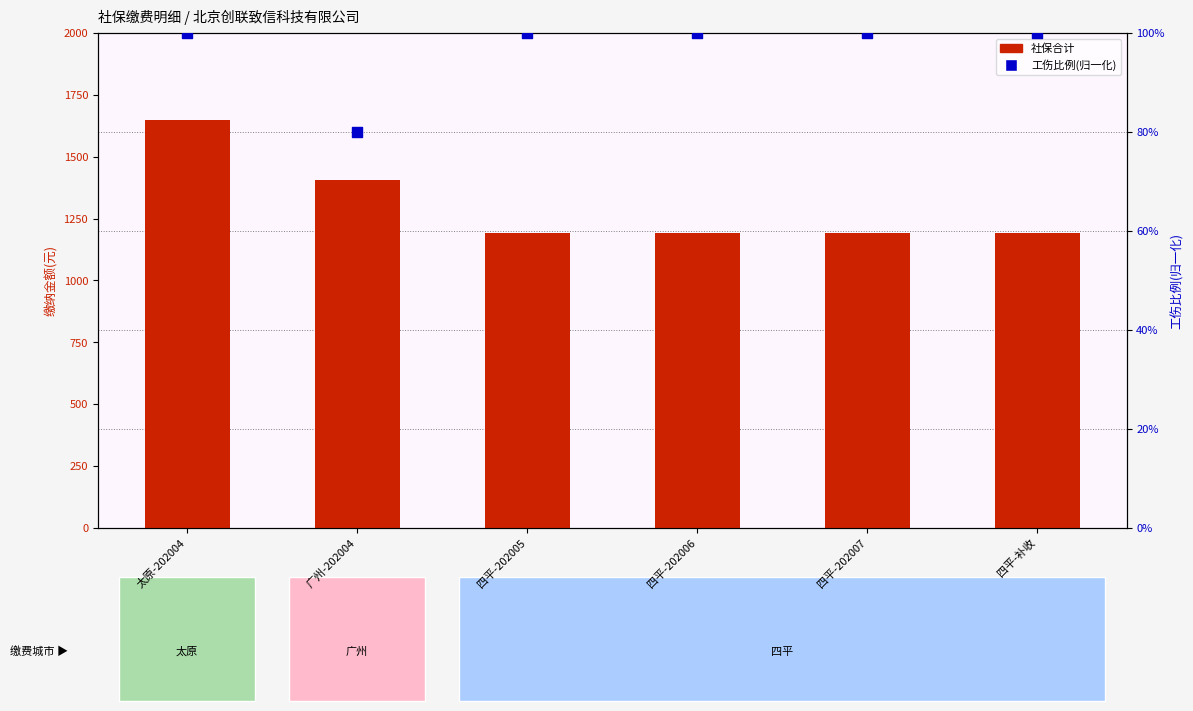

At how many categories does at least one series exceed 1260?

2